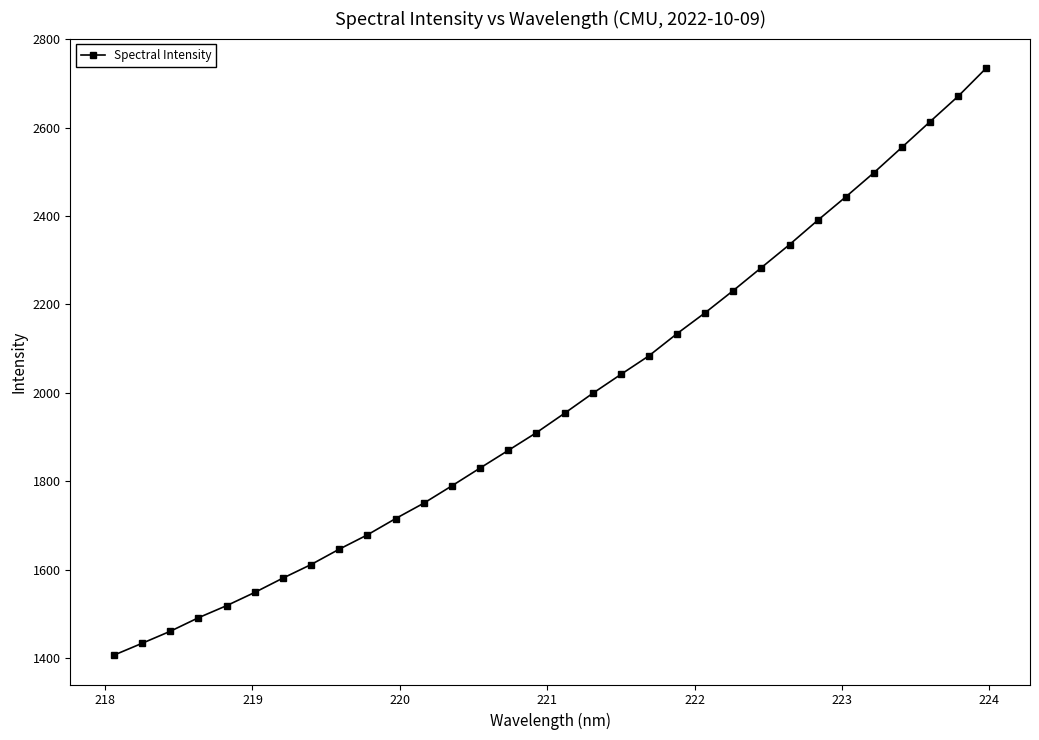

What is the maximum value shown in the chart?

2734.8